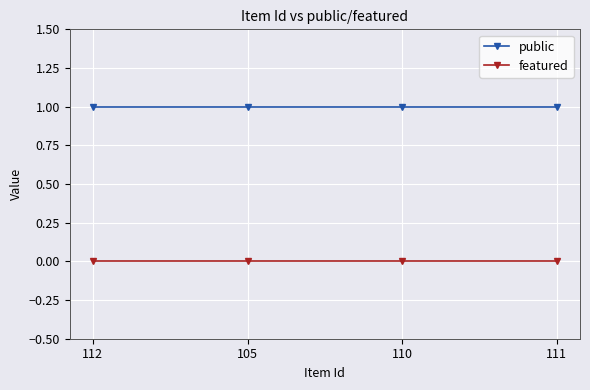

Is it true that public equals 1 at 112?

True